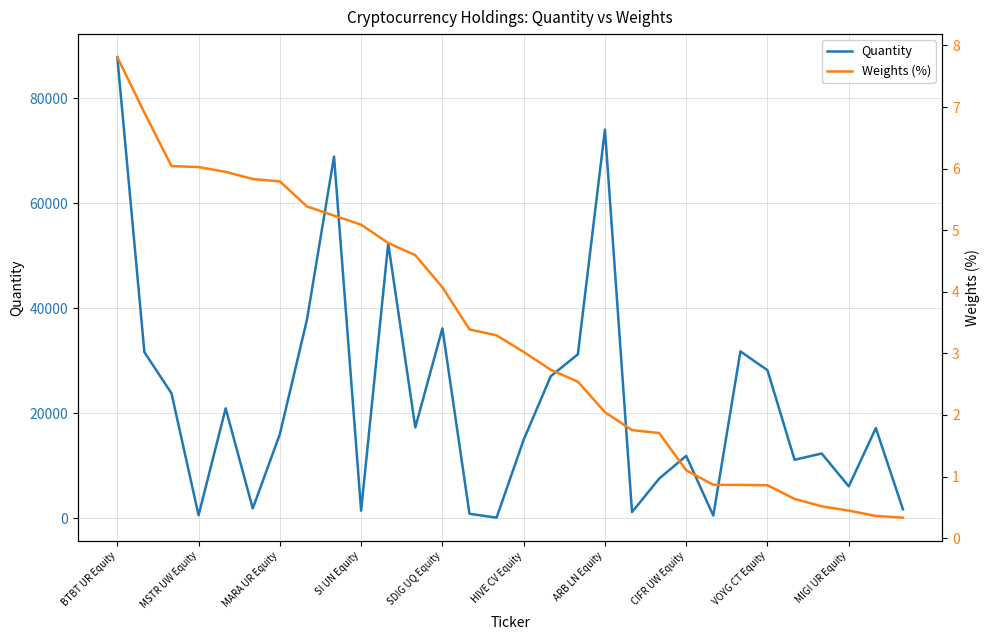

What is the maximum value for Quantity?

87788